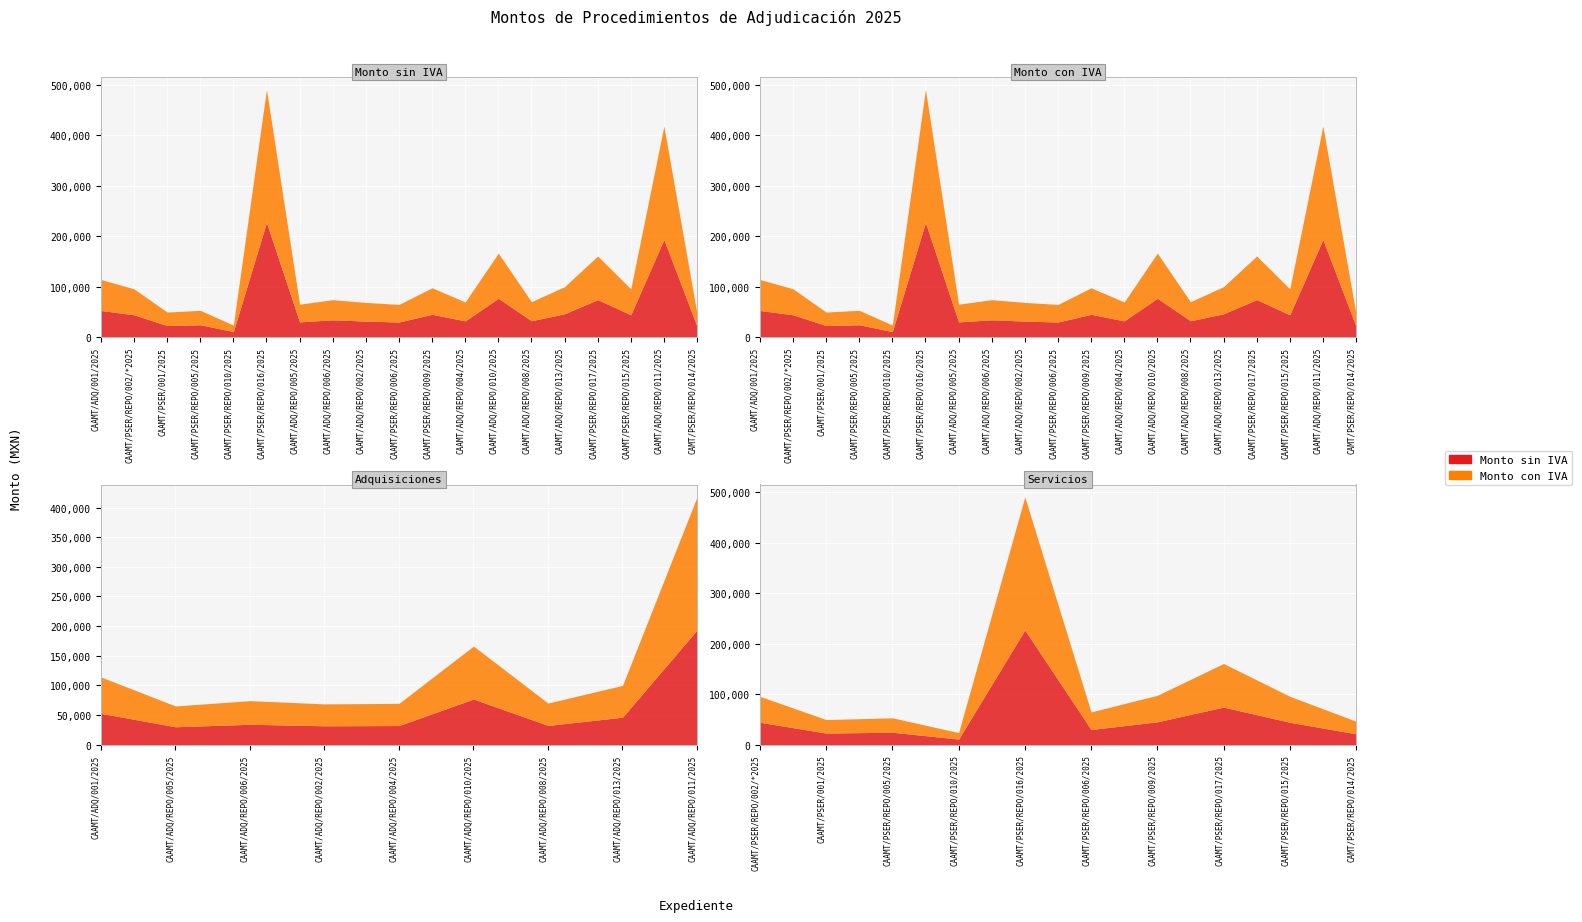

What is the total value across all series at CAAMT/PSER/REPO/009/2025?

97740.0